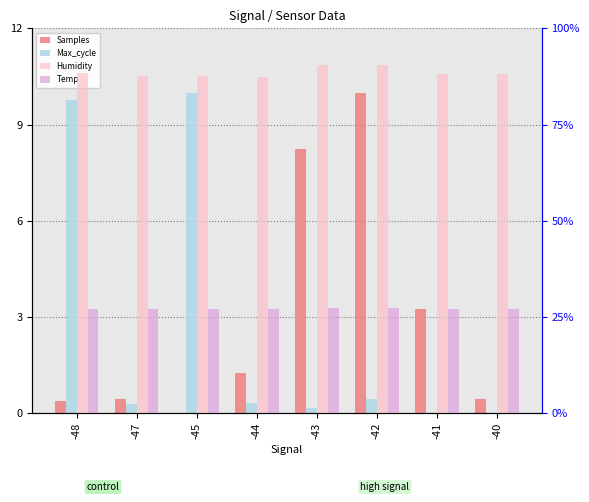

What is the difference between the maximum and minimum values in the Max_cycle series?

10.0